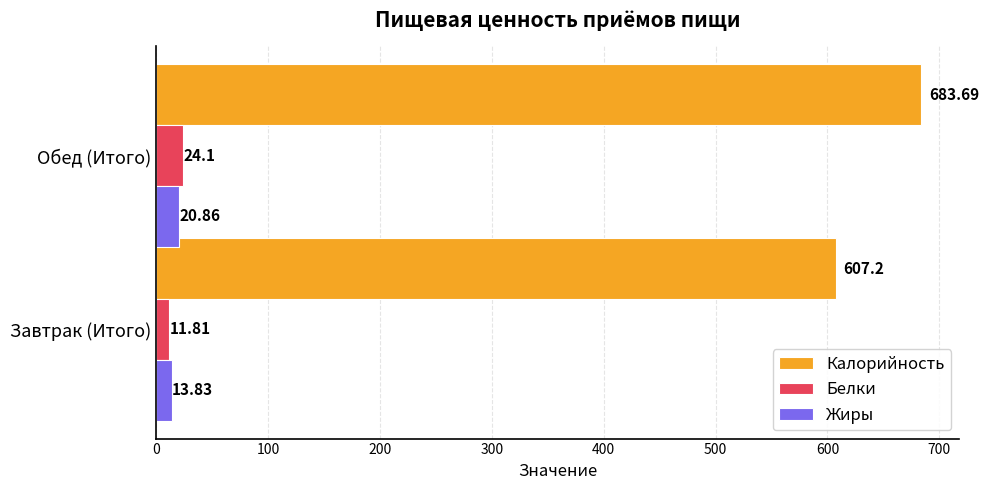

What is the sum of the Калорийность values at Завтрак (Итого) and Обед (Итого)?

1290.9